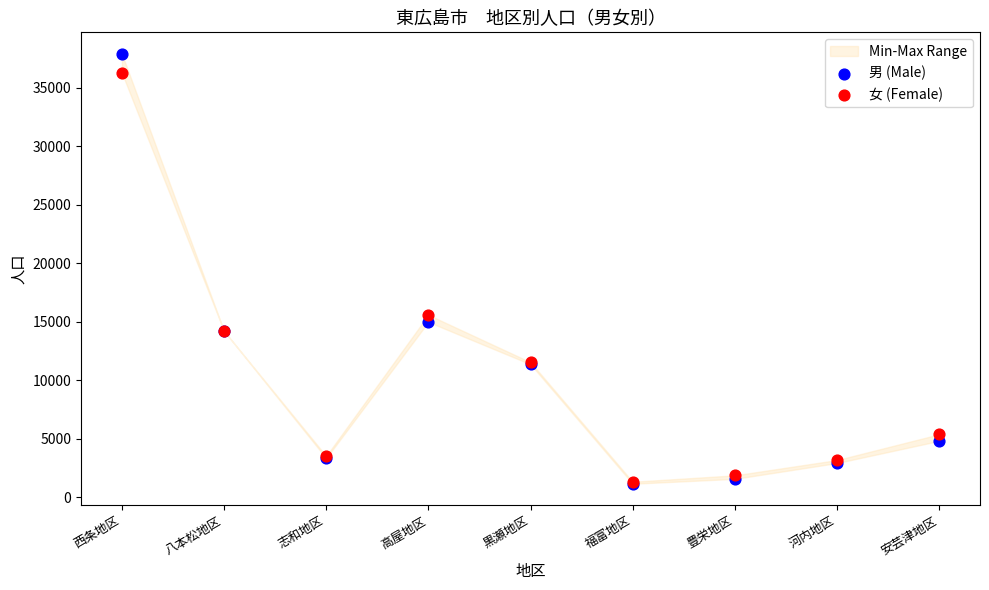

In the 女 (Female) series, what Y value is closest to 18817?

15608